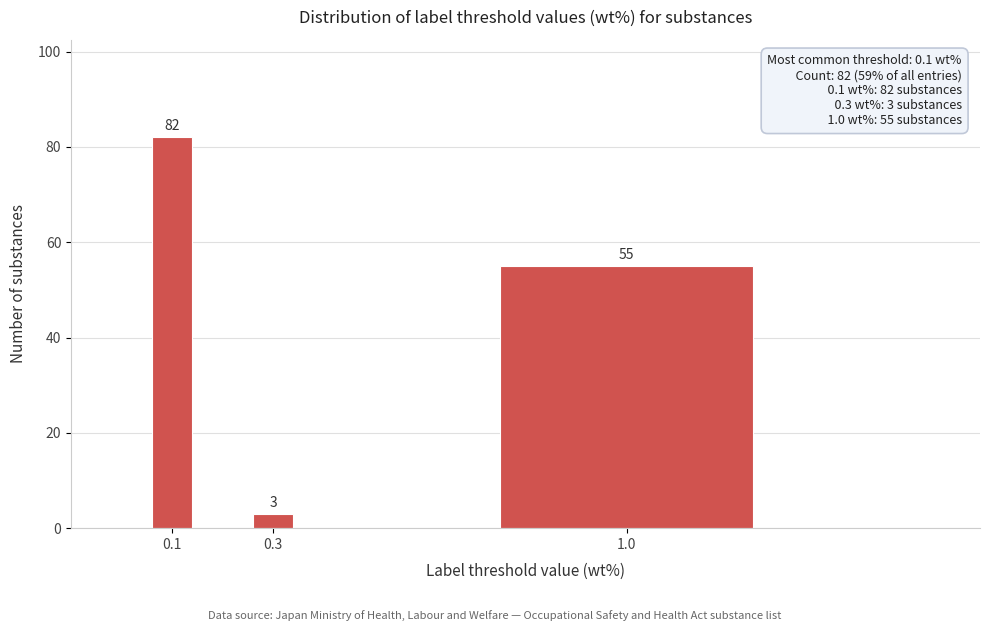

Reading left to right, what are all the values shown in this chart?

0.1=82	0.3=3	1.0=55